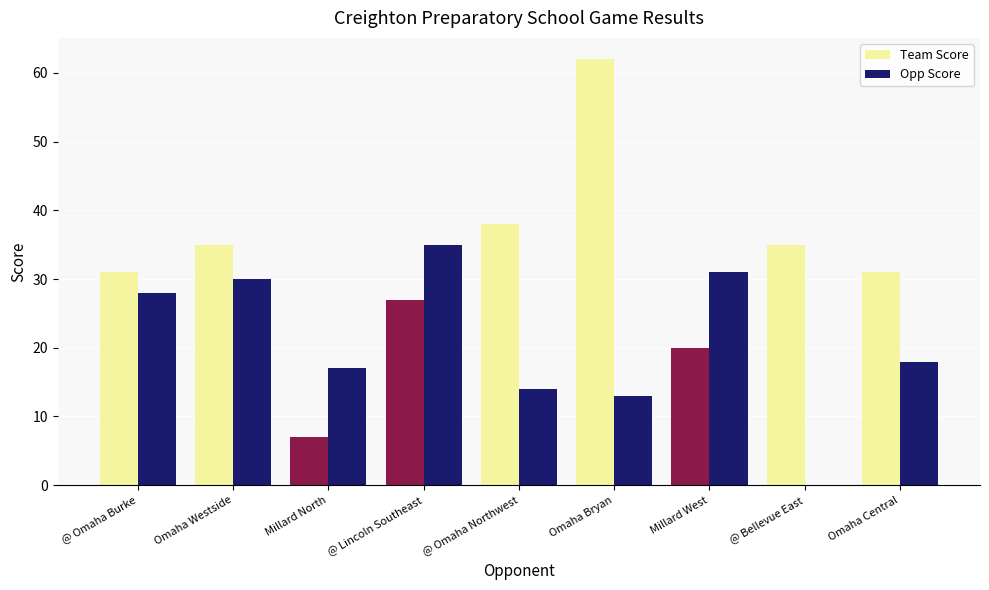

Between Millard North and @ Lincoln Southeast, which series saw the biggest shift?

Team Score